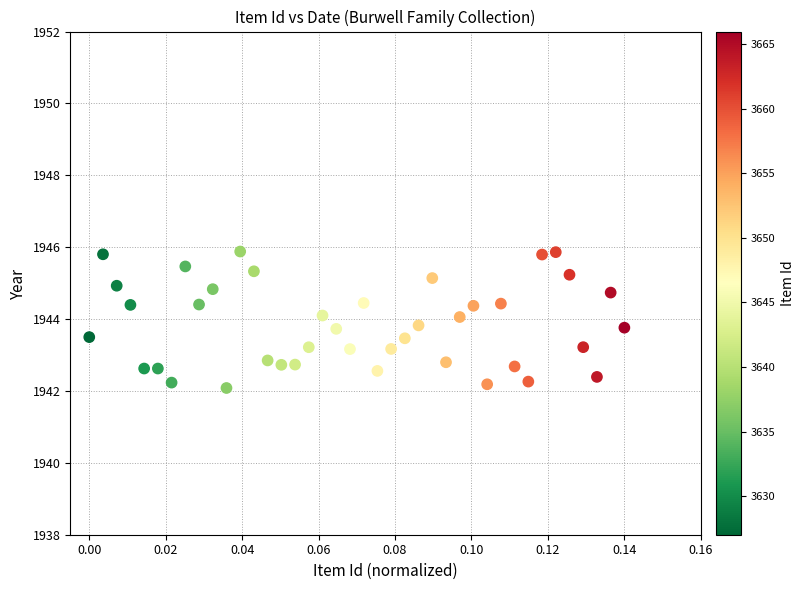

What is the range of Y values (max minus min)?

3.8